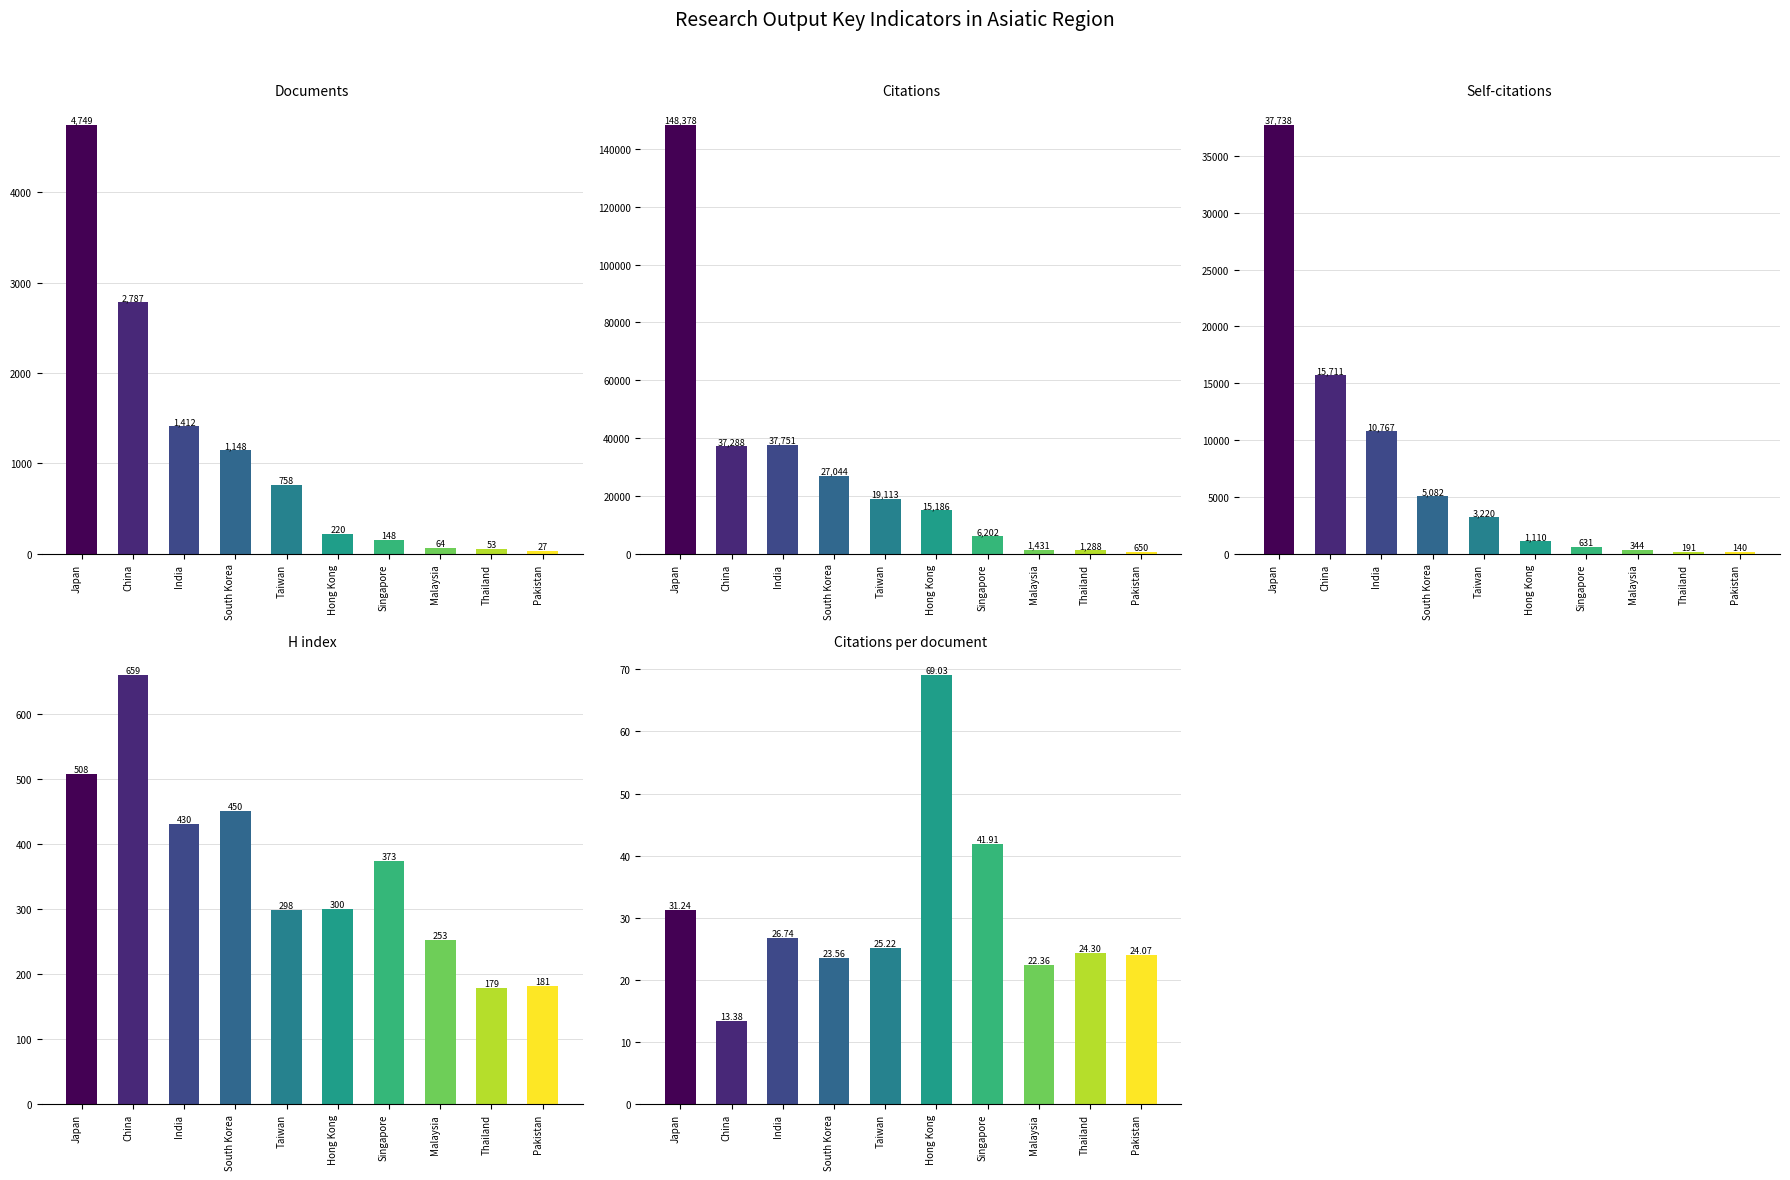

What is the label of the 1st bar from the right?

Pakistan